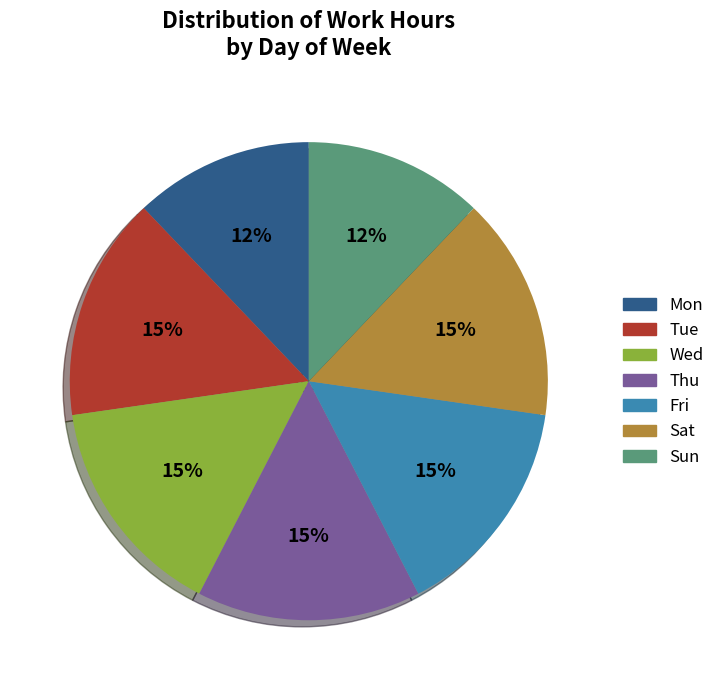

True or false: Sun accounts for 12% of the total.

True